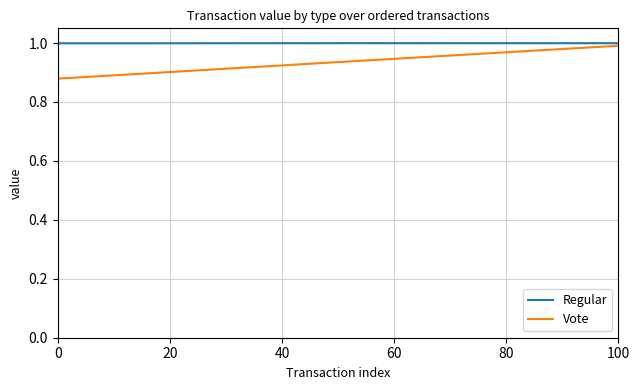

What are all the series names shown in the legend?

Regular, Vote